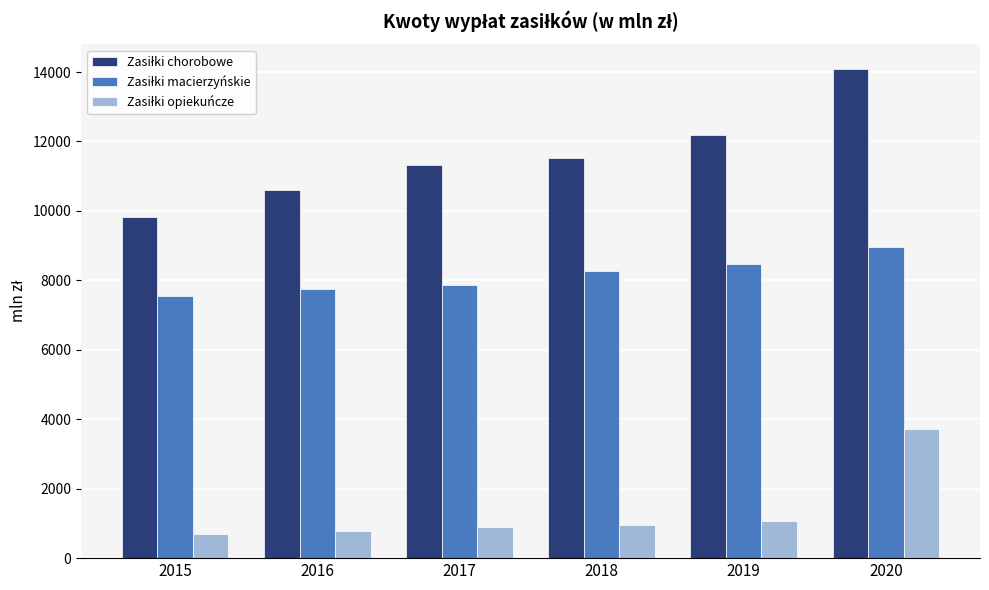

What is the difference between the highest and lowest values at 2020?

10369.7